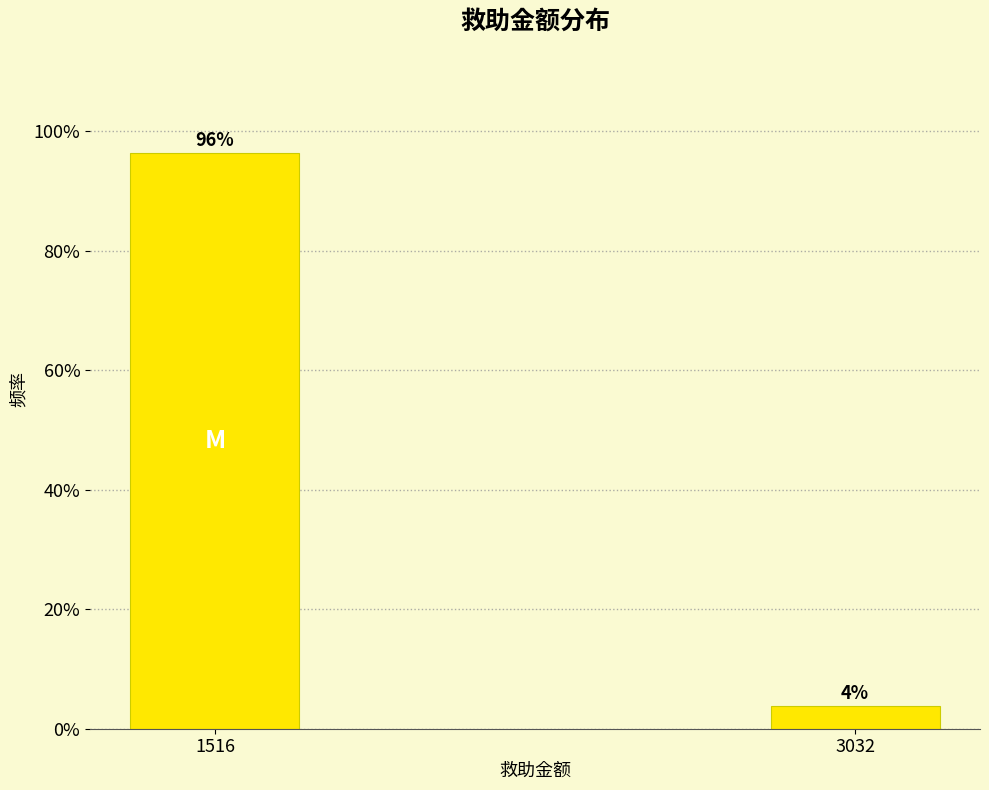

Between 3032 and 1516, which is larger?

1516